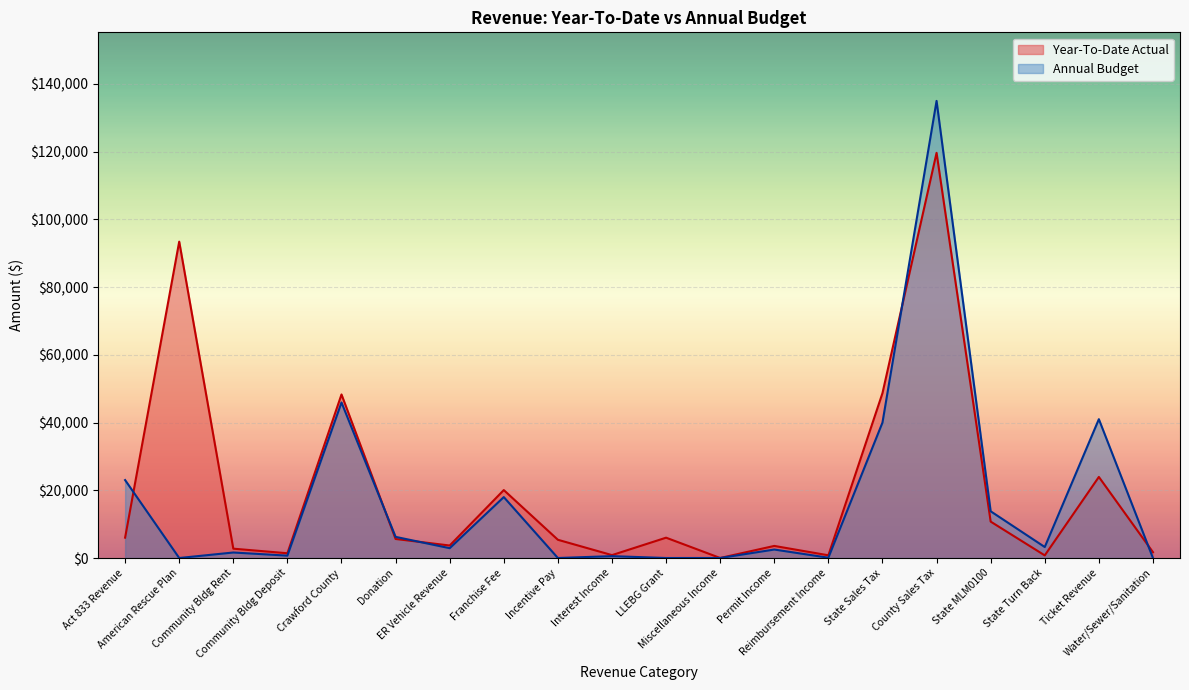

In Year-To-Date Actual, how many points are higher than both neighbors (excluding endpoints)?

7